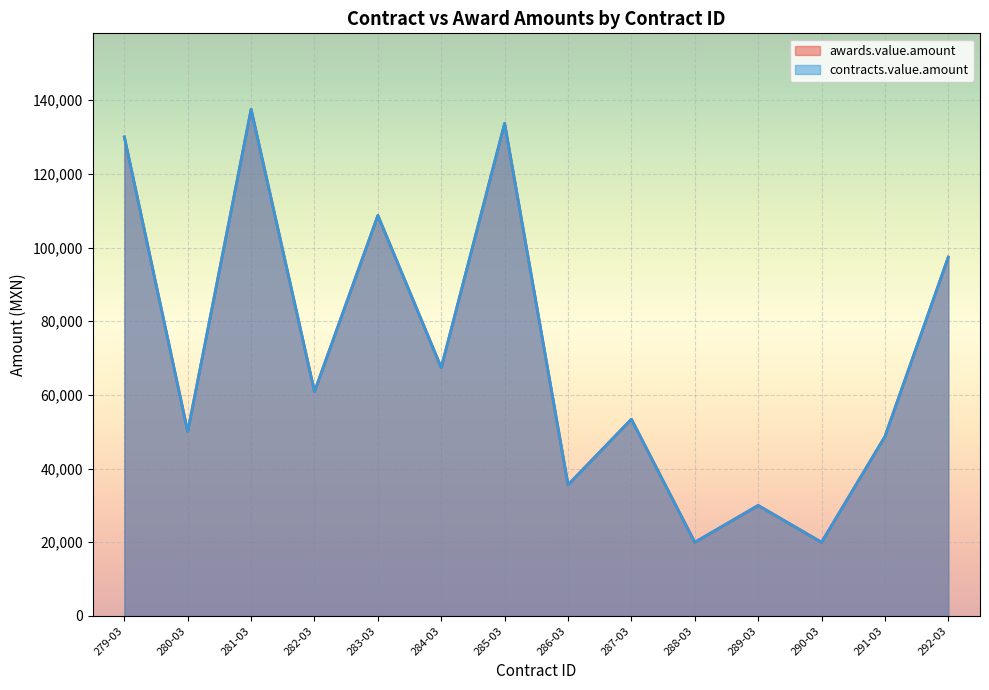

Does the chart display data point markers on the line(s)?

No